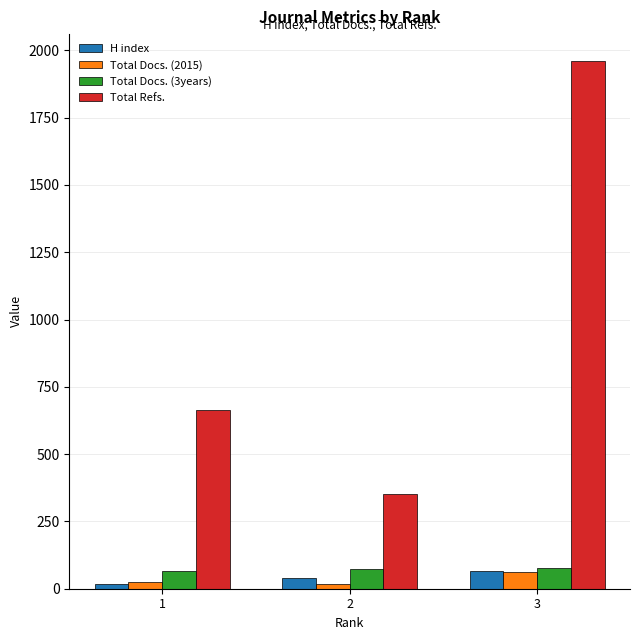

What value does the Total Docs. (3years) series have at 1?

65